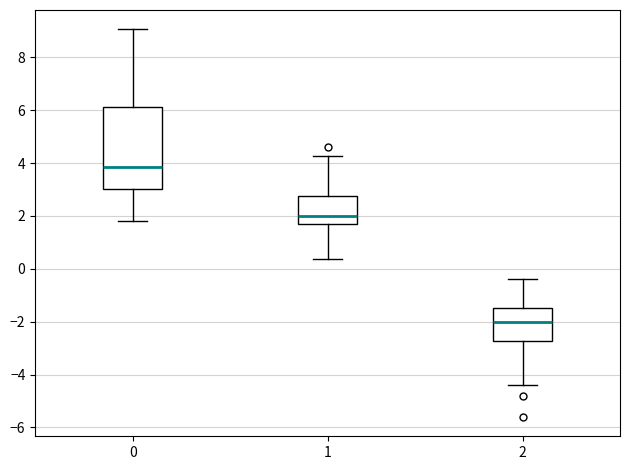

Which box's median line is the highest?

0